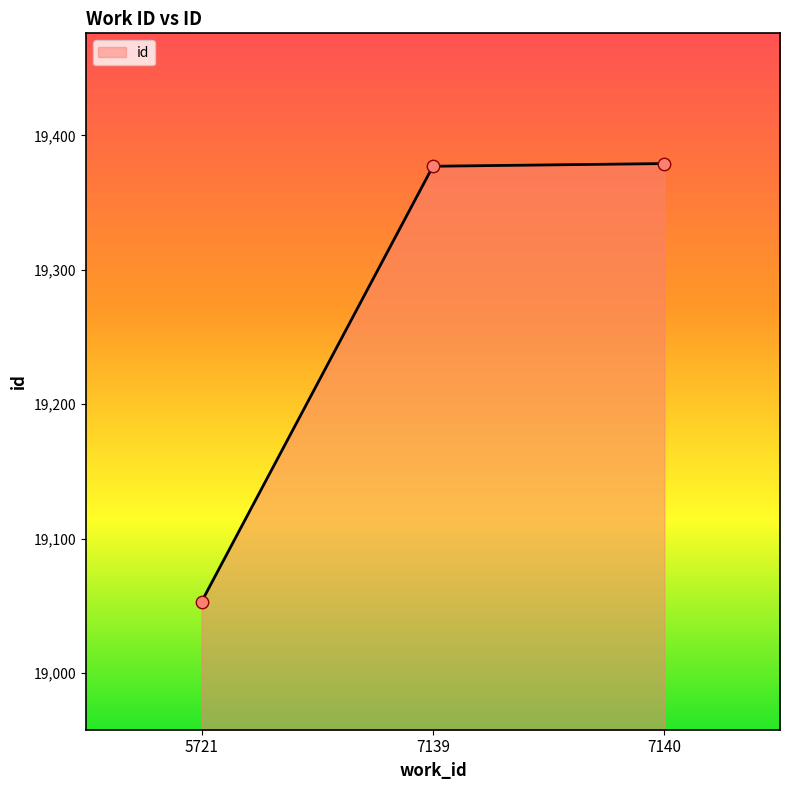

What is the ratio of the value at 5721 to the value at 7140?

1.0